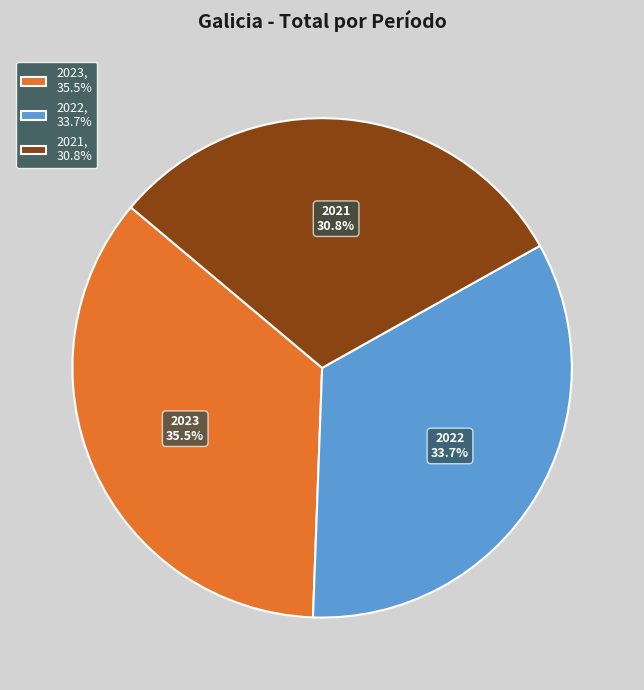

Does any single category account for the majority?

No